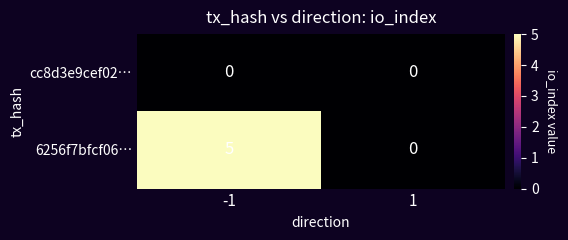

Reading left to right, extract all data points from this chart.

cc8d3e9cef02…: -1=0	1=0
6256f7bfcf06…: -1=5	1=0